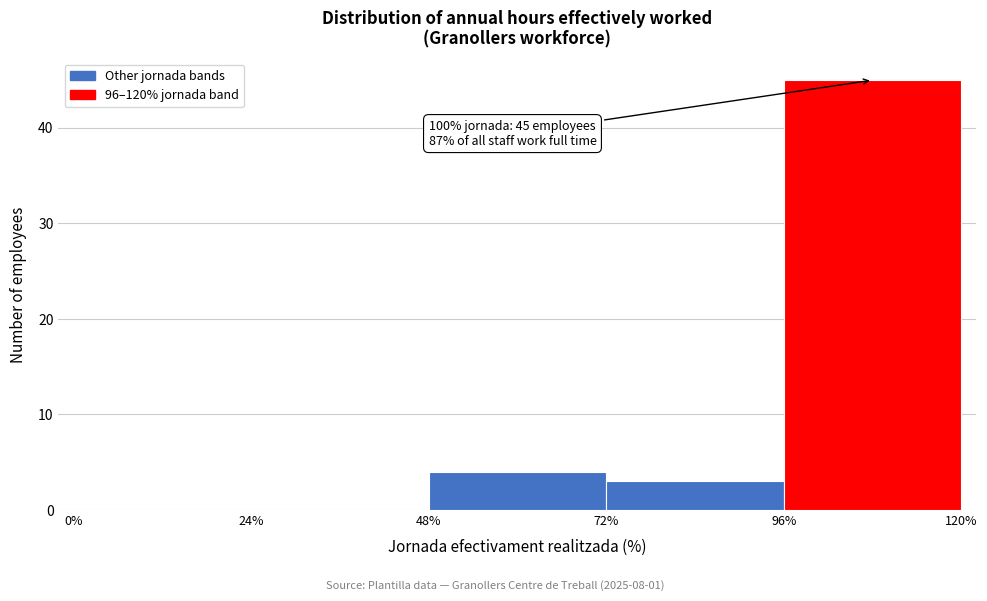

Which range on the x-axis has the tallest bar?

96% to 120%